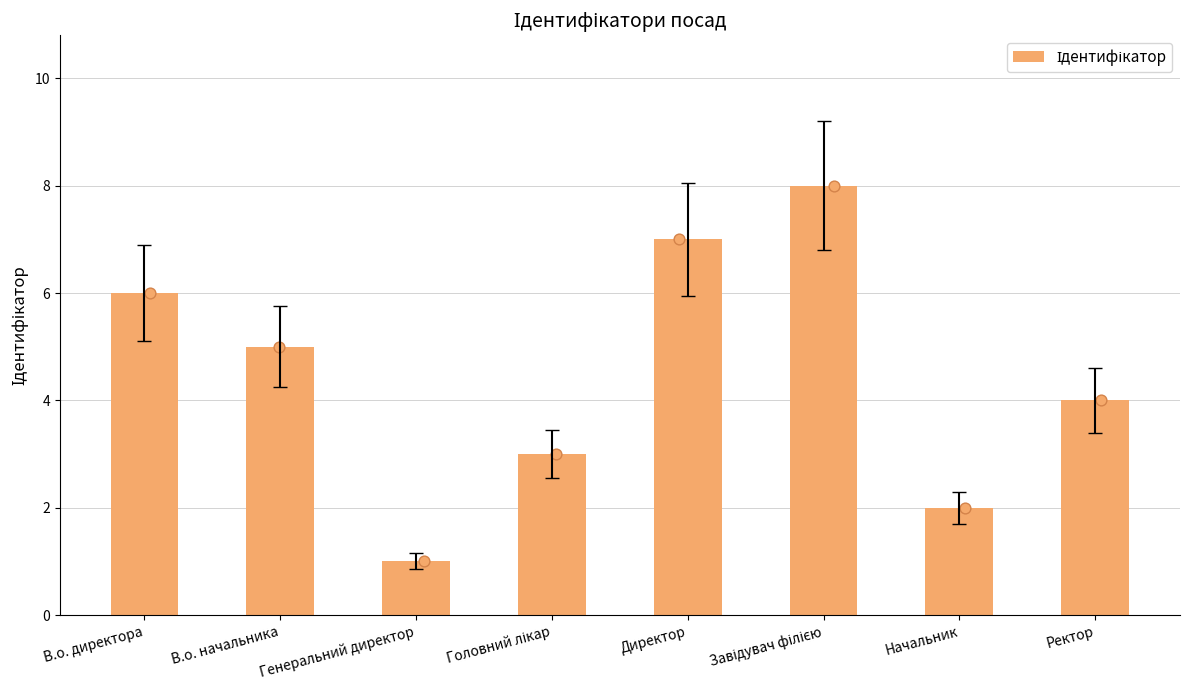

Which has a higher value, В.о. директора or Ректор?

В.о. директора